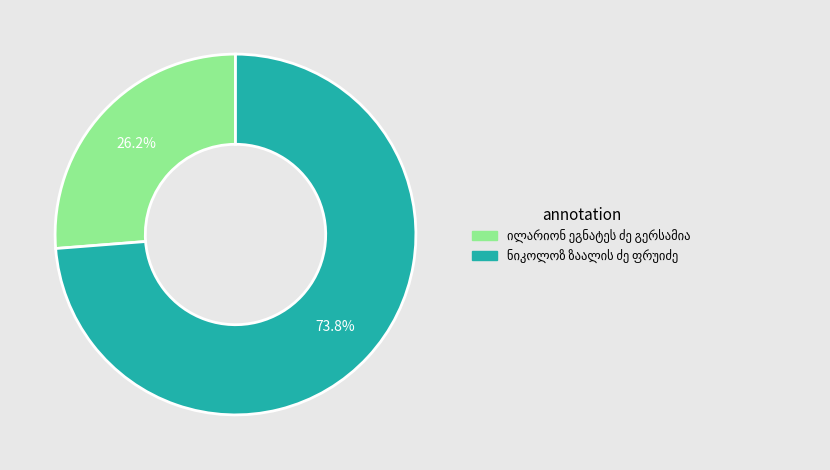

Is there a majority slice in this chart?

Yes